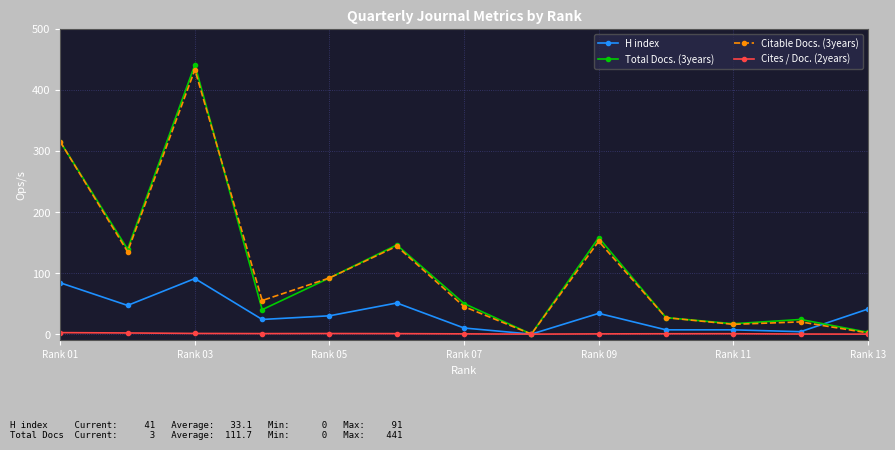

List the series in order of their peak value, lowest first.

Cites / Doc. (2years), H index, Citable Docs. (3years), Total Docs. (3years)